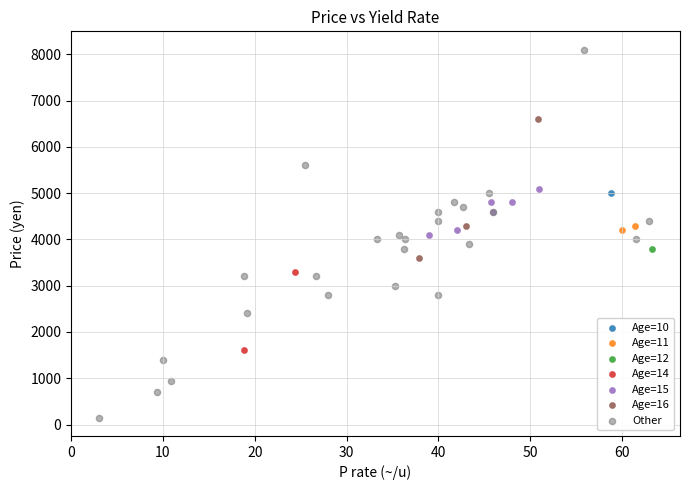

Which series reaches the minimum Y coordinate?

Other